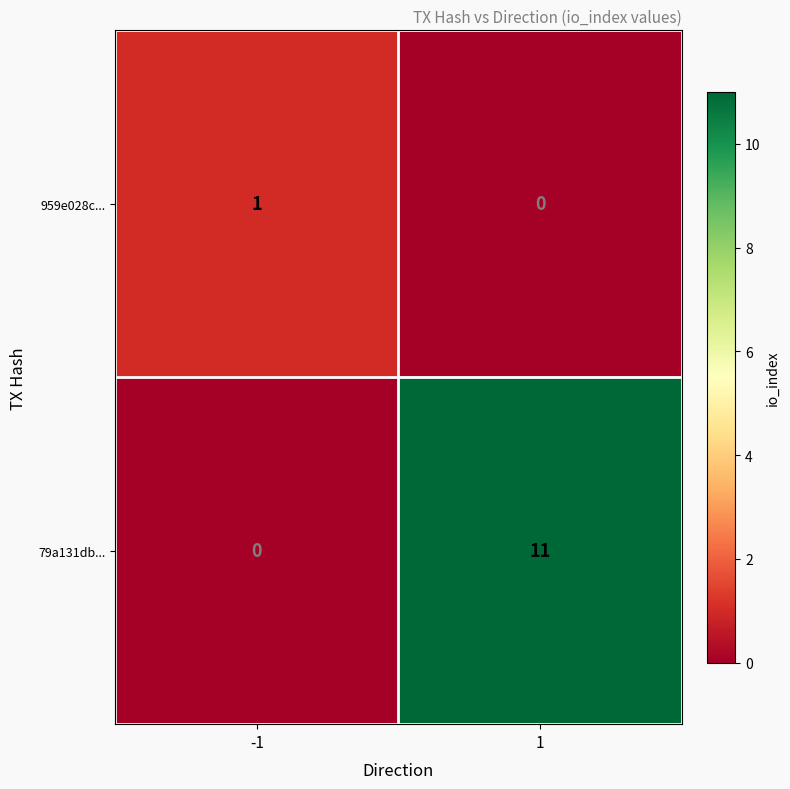

Rank the series by their average value, from lowest to highest.

959e028c..., 79a131db...